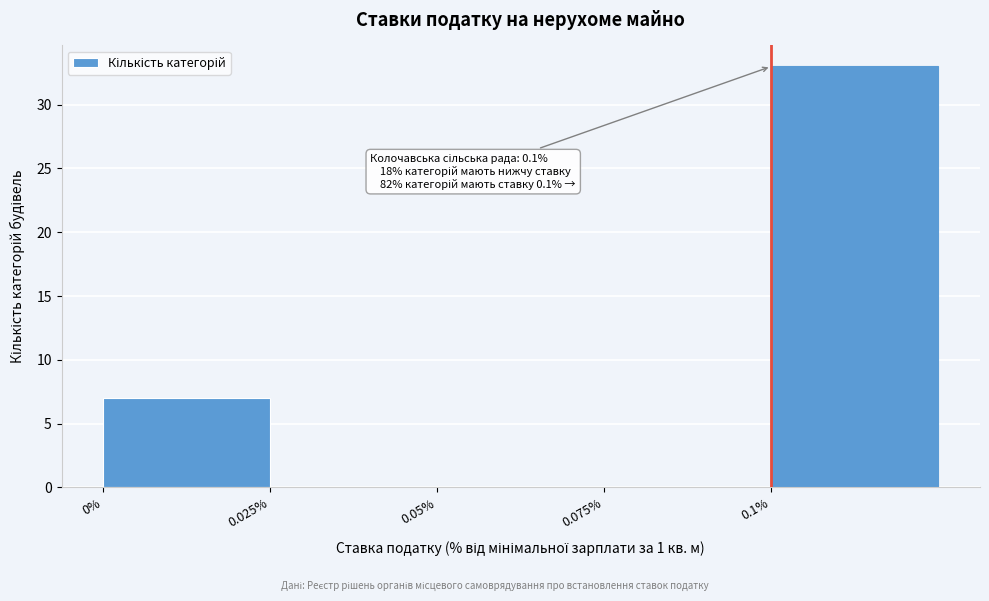

Over which range of the x-axis is the bar tallest?

0.100 to 0.125